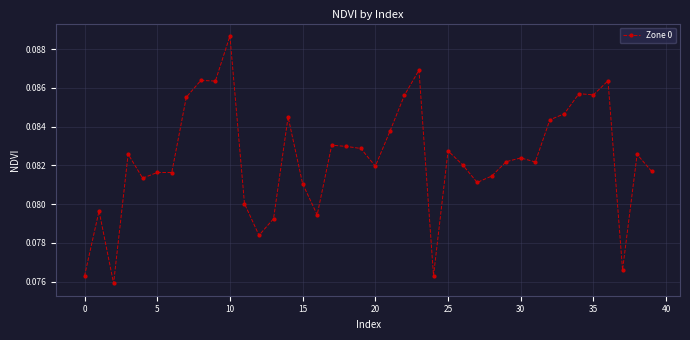

True or false: the data has more than 0 interior local peaks.

True